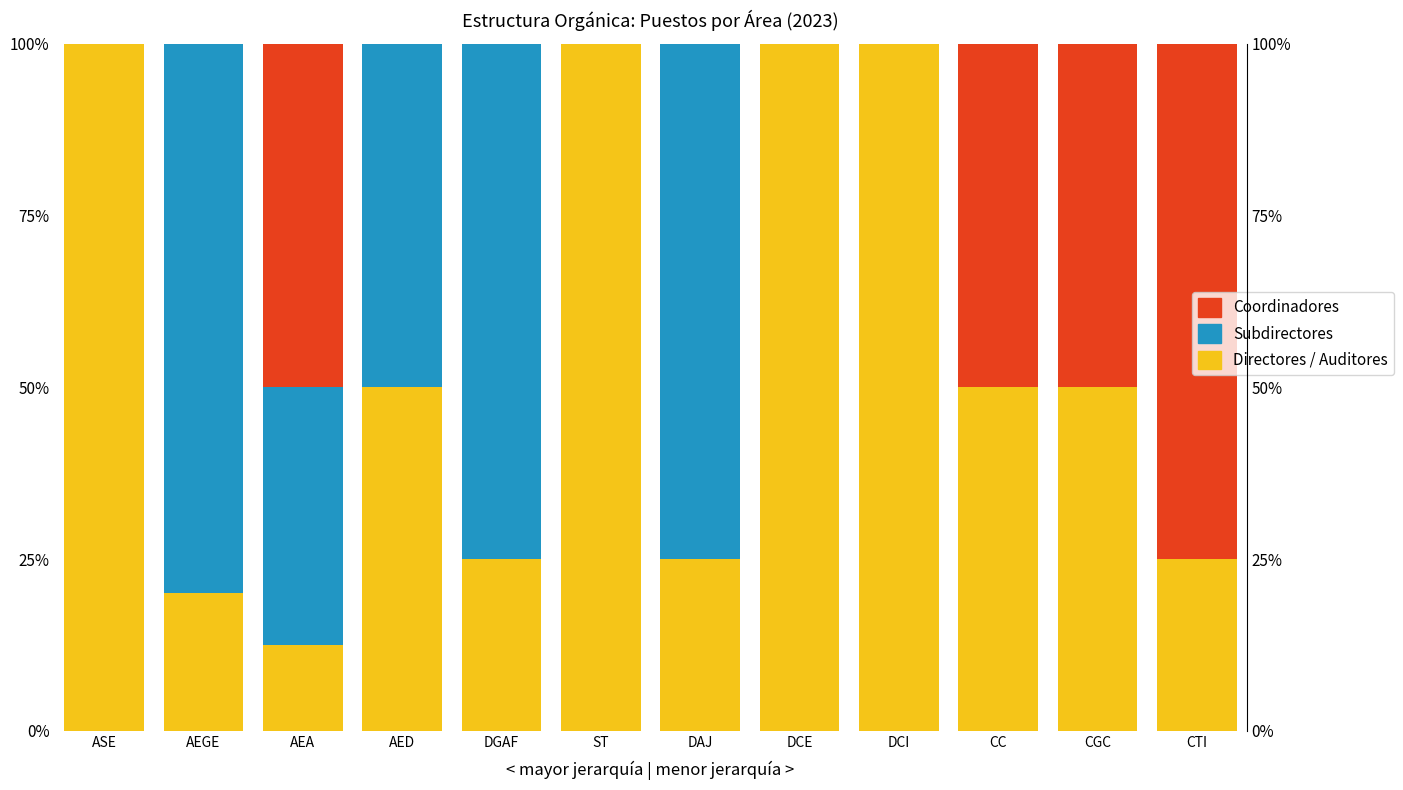

What is the total value across all series at ST?

100.0